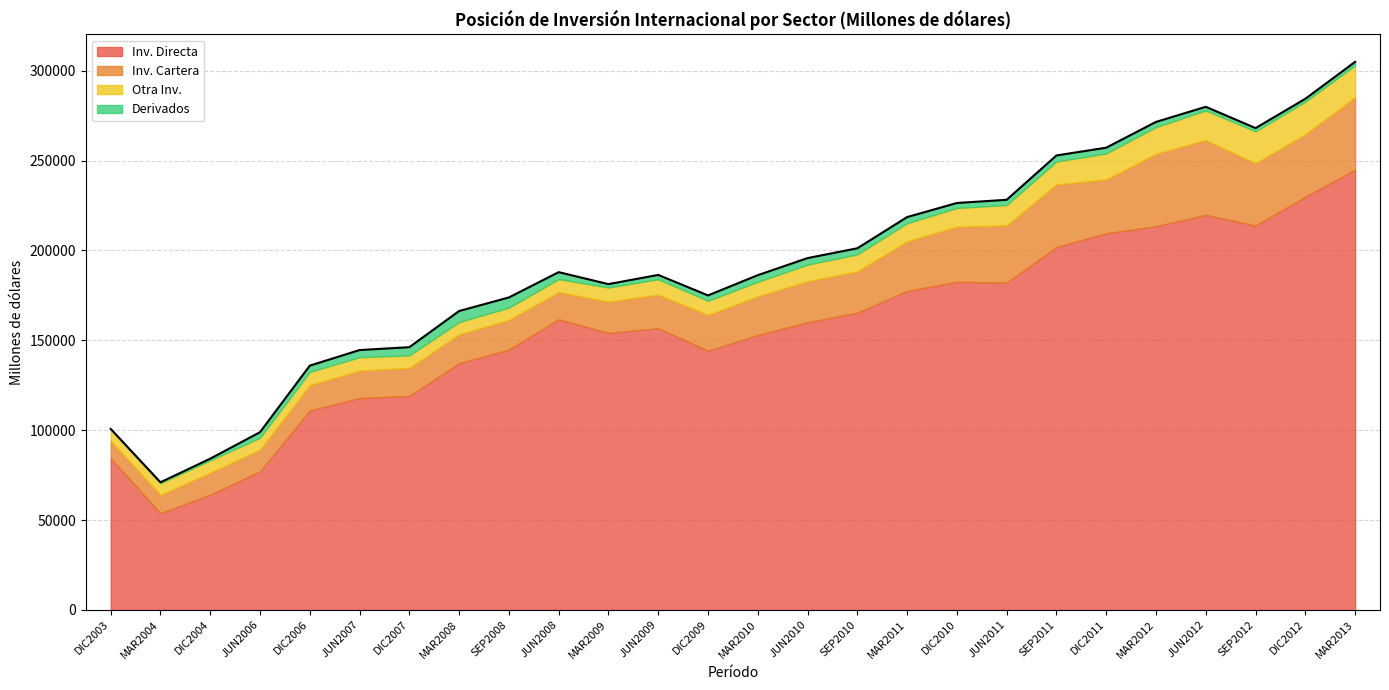

The Inv. Cartera series shows 17373.5 at MAR2009. True or false?

True